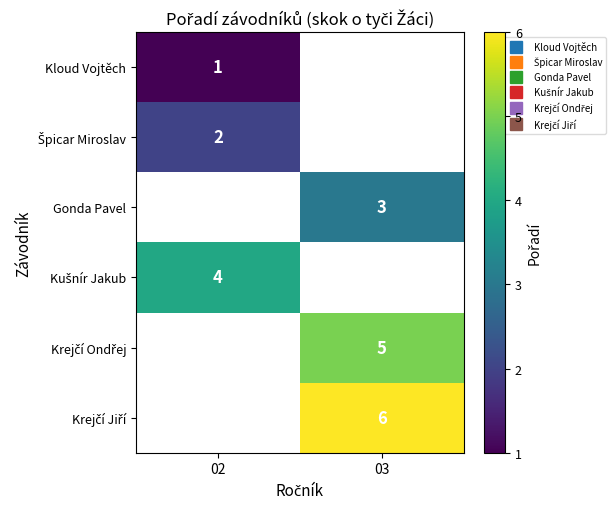

How many positive values does the Krejčí Jiří series have?

1